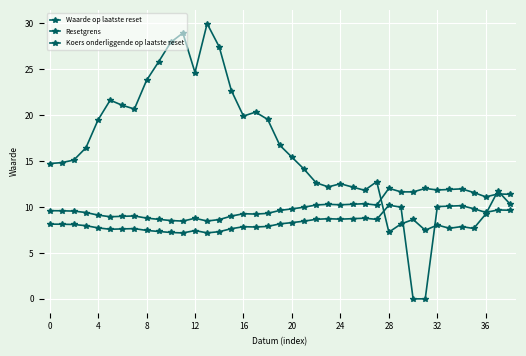

Which series has the largest total across all categories?

Waarde op laatste reset